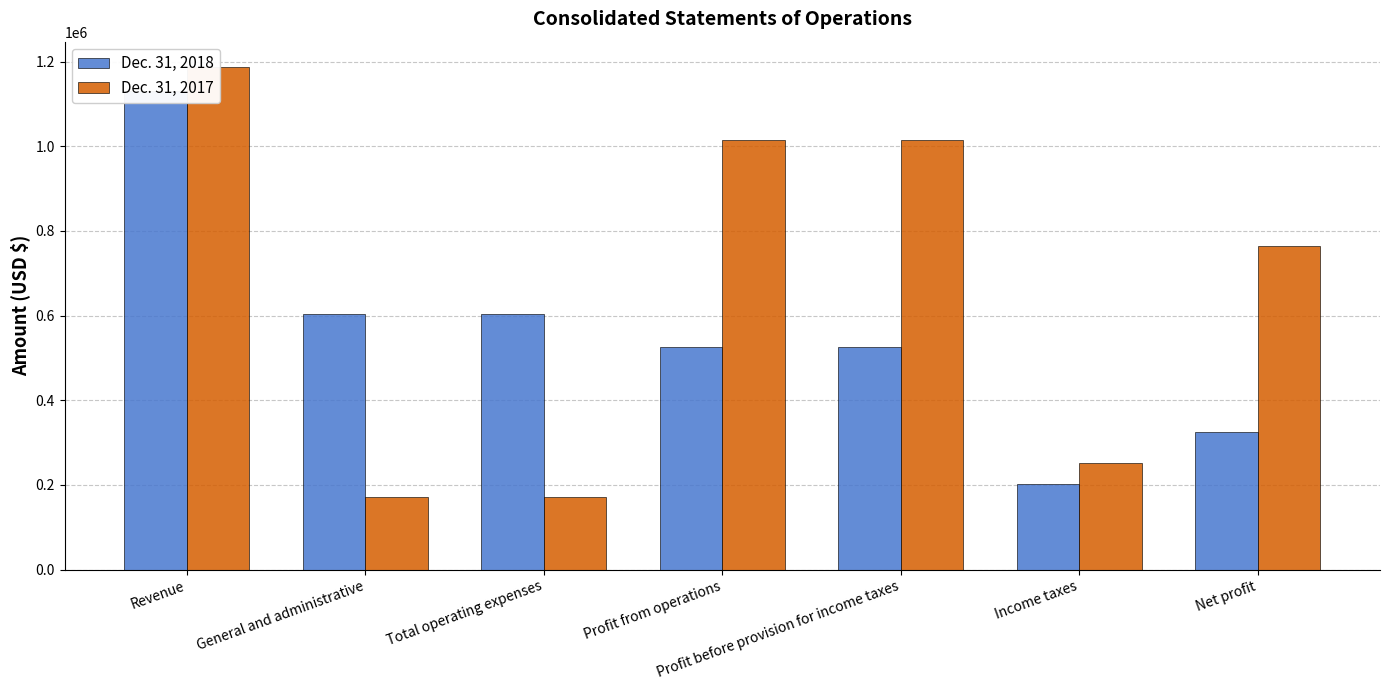

What is the label of the 2nd bar from the left?

General and administrative